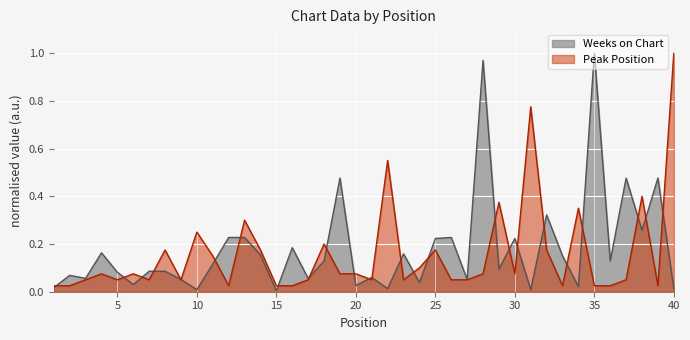

The Peak Position series shows 0.1 at 11. True or false?

True